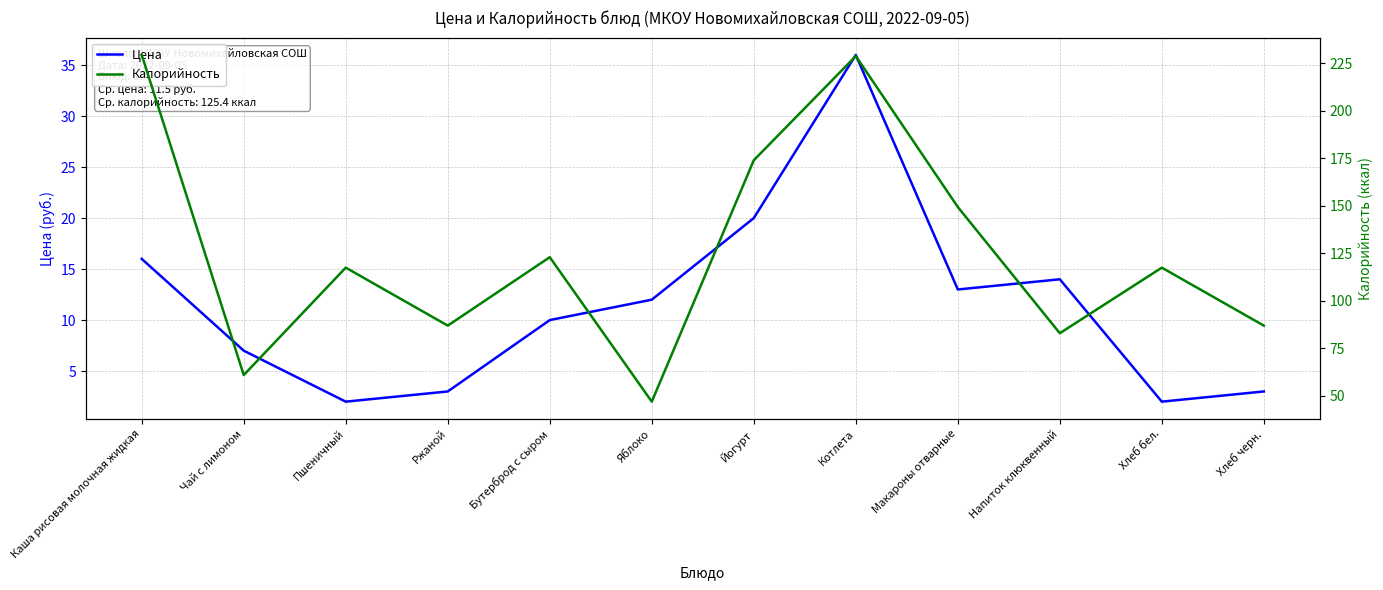

Is the value of Цена at Яблоко greater than the value of Калорийность at Ржаной?

No